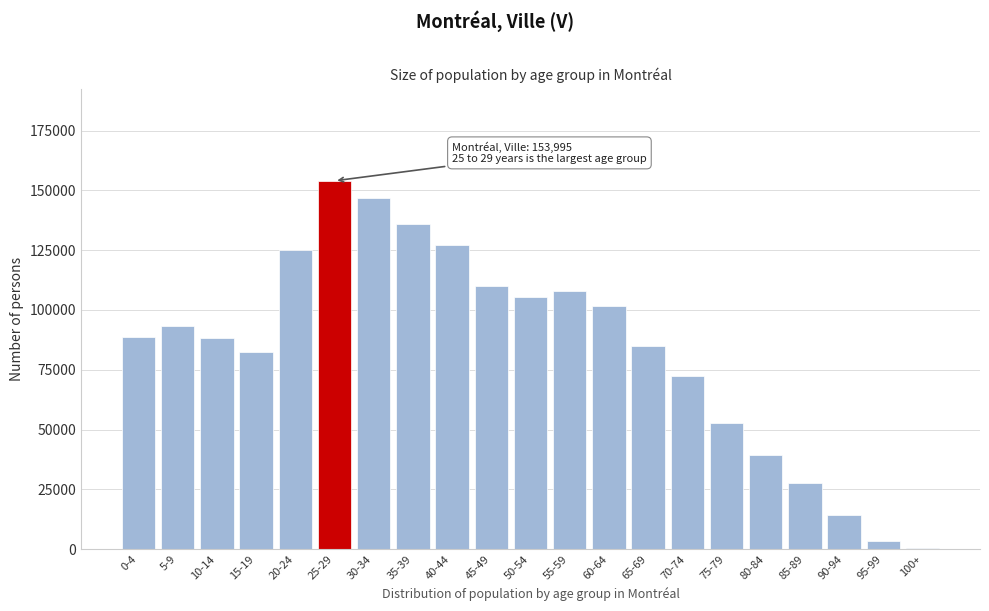

At which category does the chart reach its peak across all series?

25-29